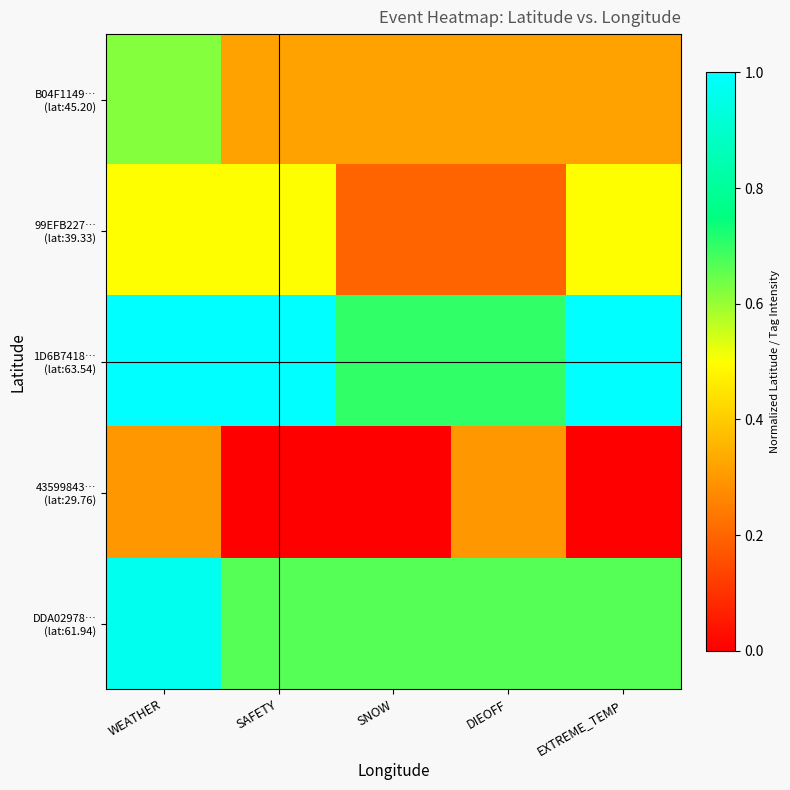

Which has a higher value, DIEOFF or WEATHER?

WEATHER